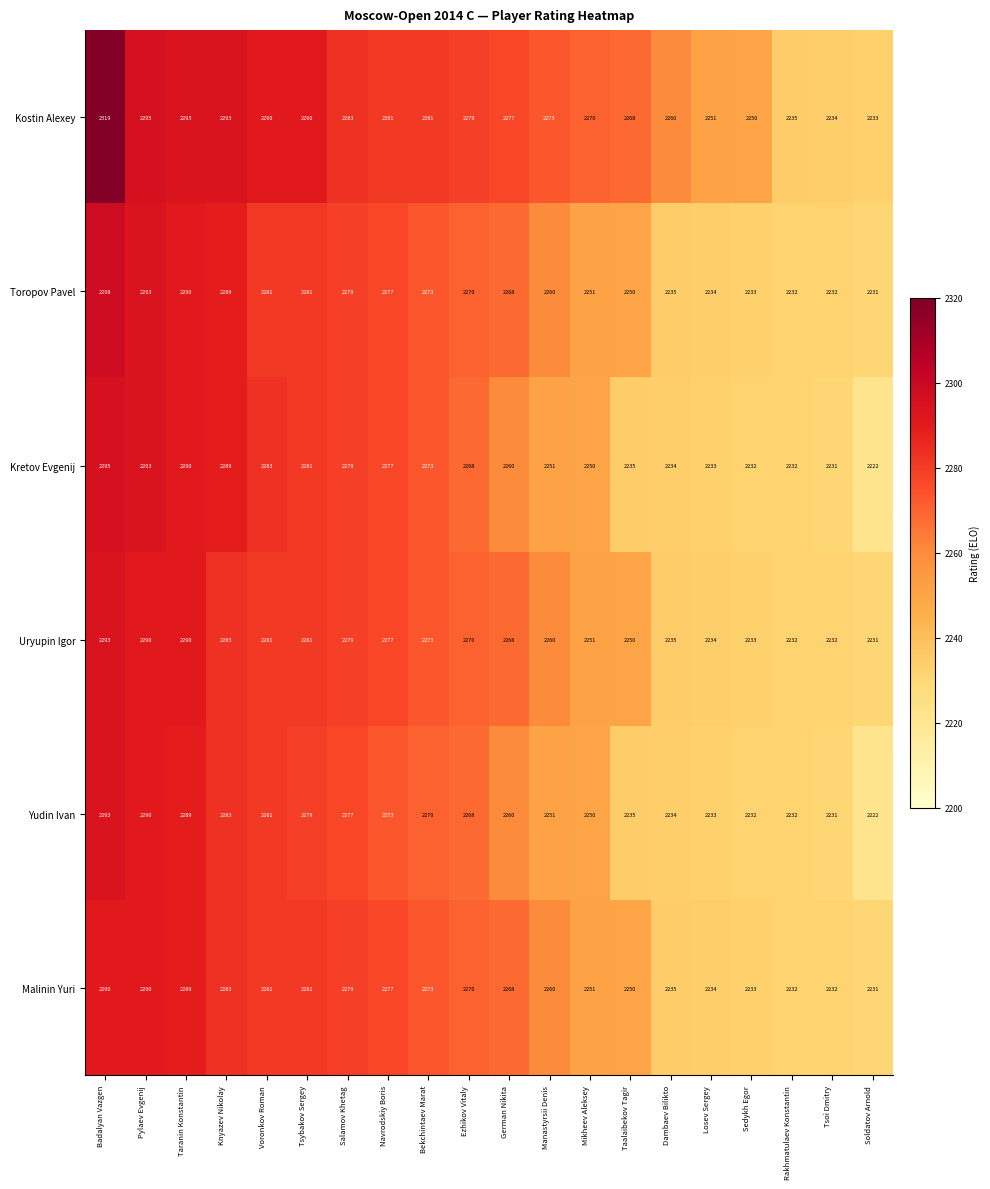

The Uryupin Igor series shows 1418 at Navrodskiy Boris. True or false?

False